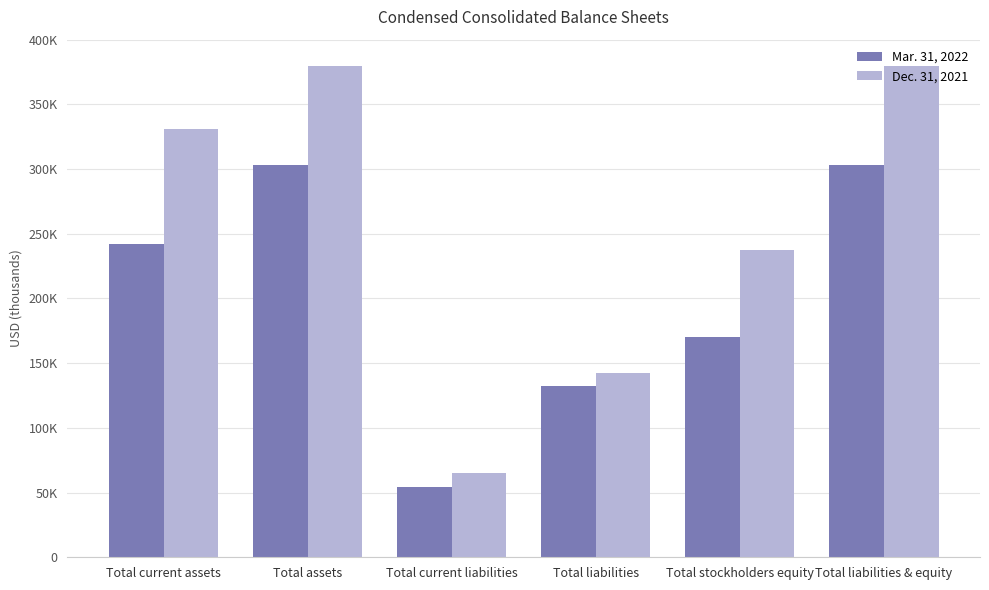

Rank the series by their maximum value, from lowest to highest.

Mar. 31, 2022, Dec. 31, 2021